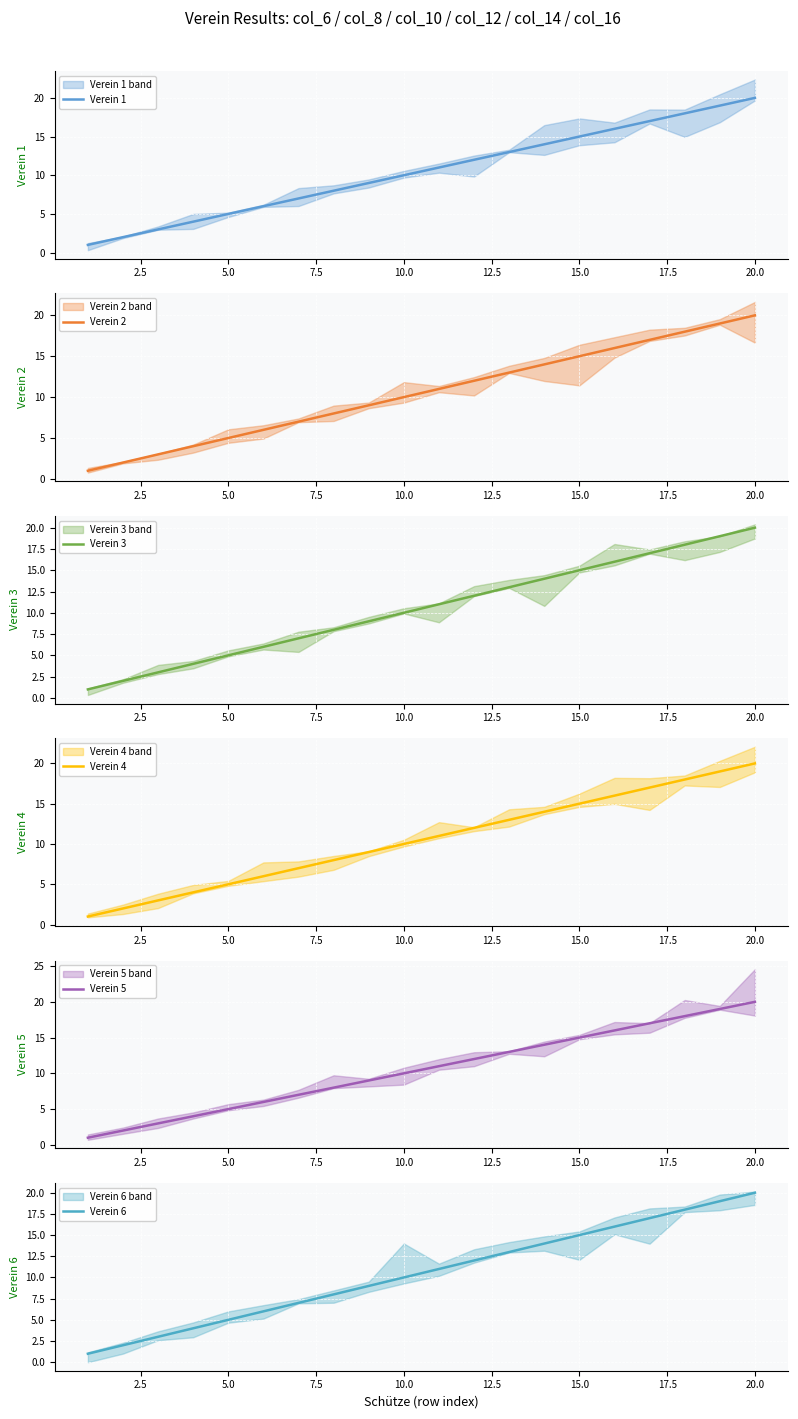

Which series has the largest range (max minus min)?

Verein 1